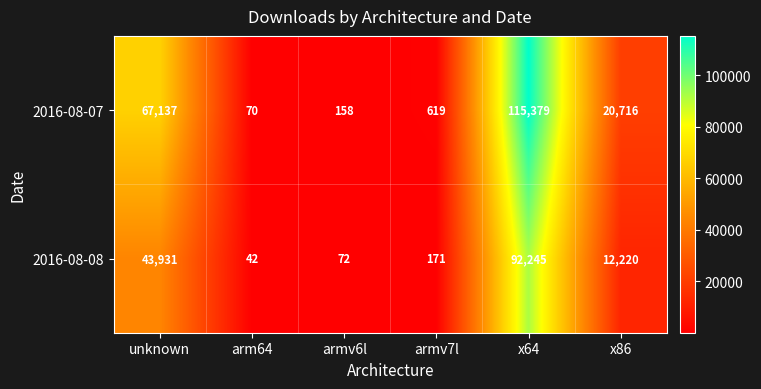

Which category has the lowest value across all series?

arm64